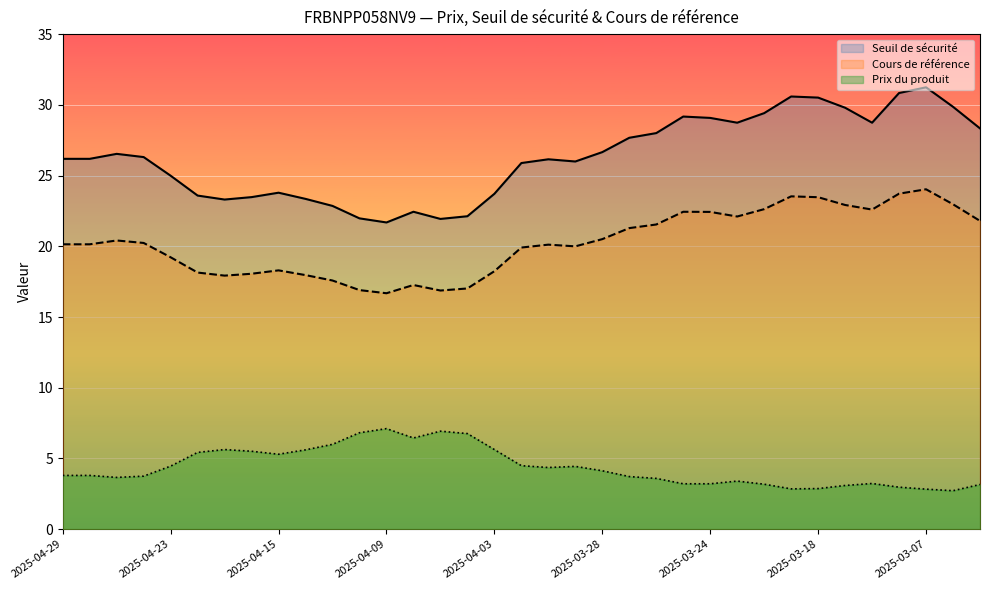

At which category does the chart reach its minimum across all series?

2025-03-06